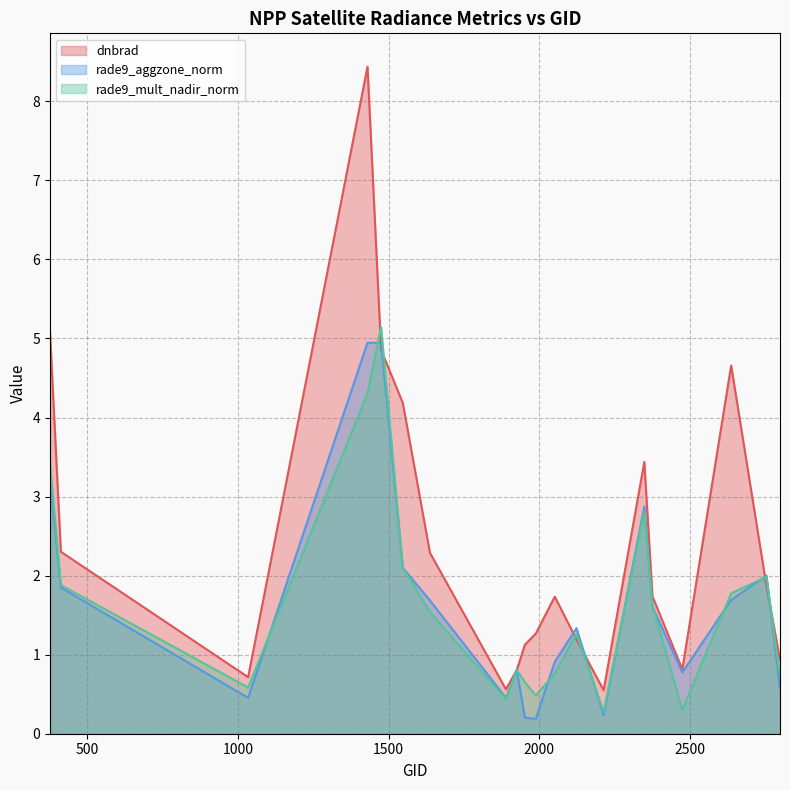

Read the dnbrad value at 1547.

4.2